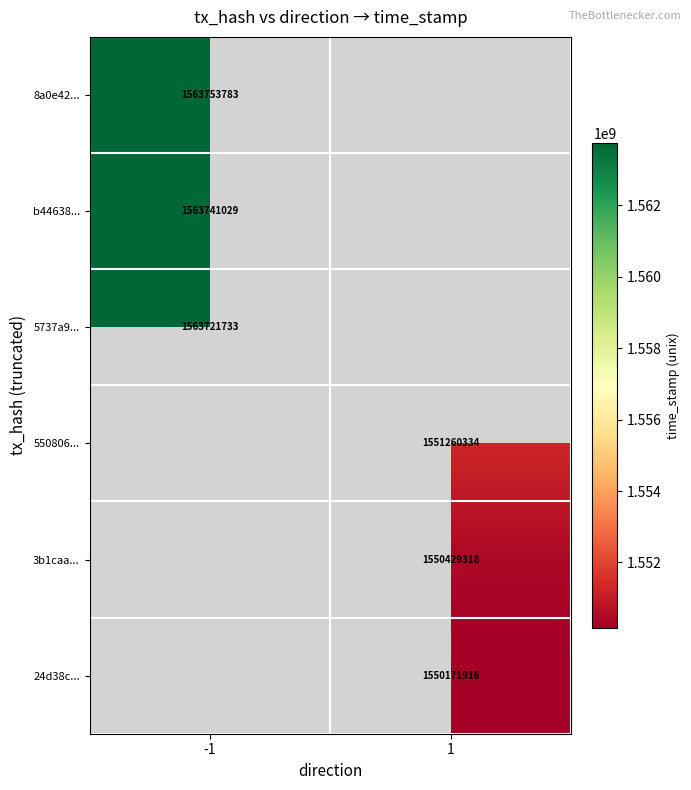

Is the value of 5737a9... at -1 greater than the value of 8a0e42... at -1?

No